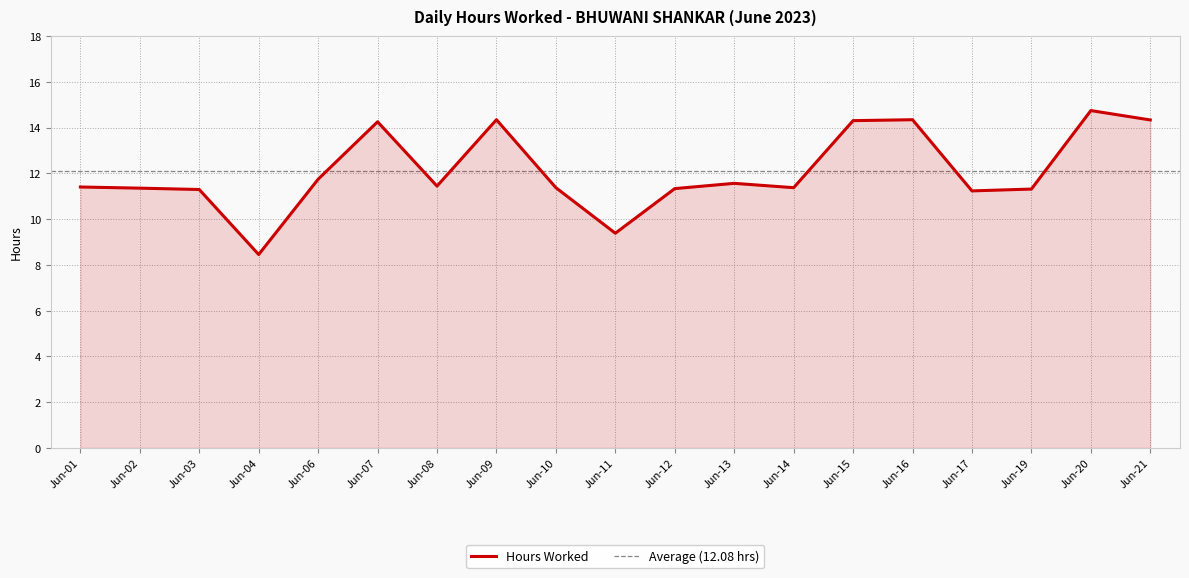

Approximately how many times larger is the value at Jun-19 compared to Jun-17?

1.0